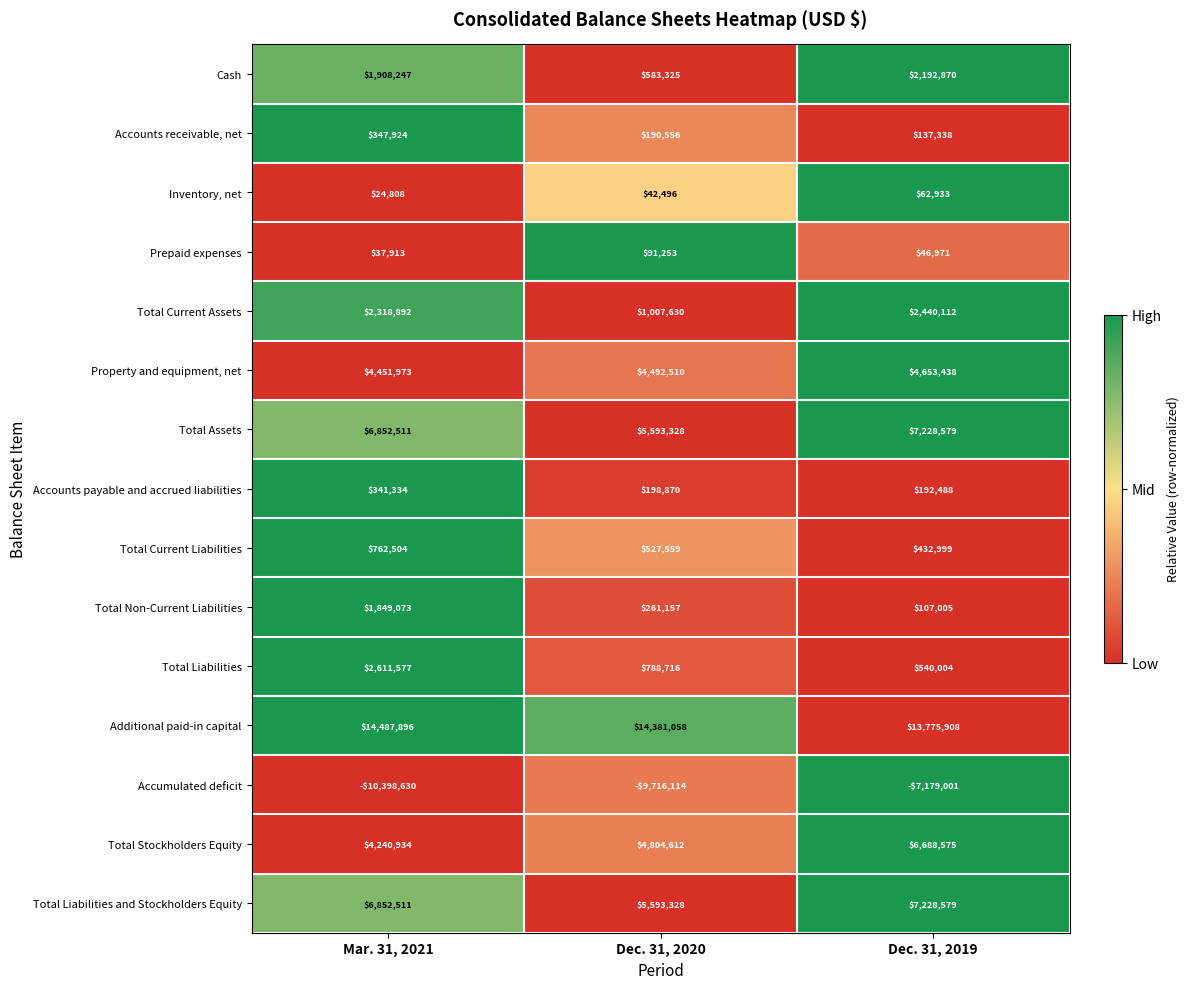

Which series changed the most between Dec. 31, 2020 and Dec. 31, 2019?

Accumulated deficit